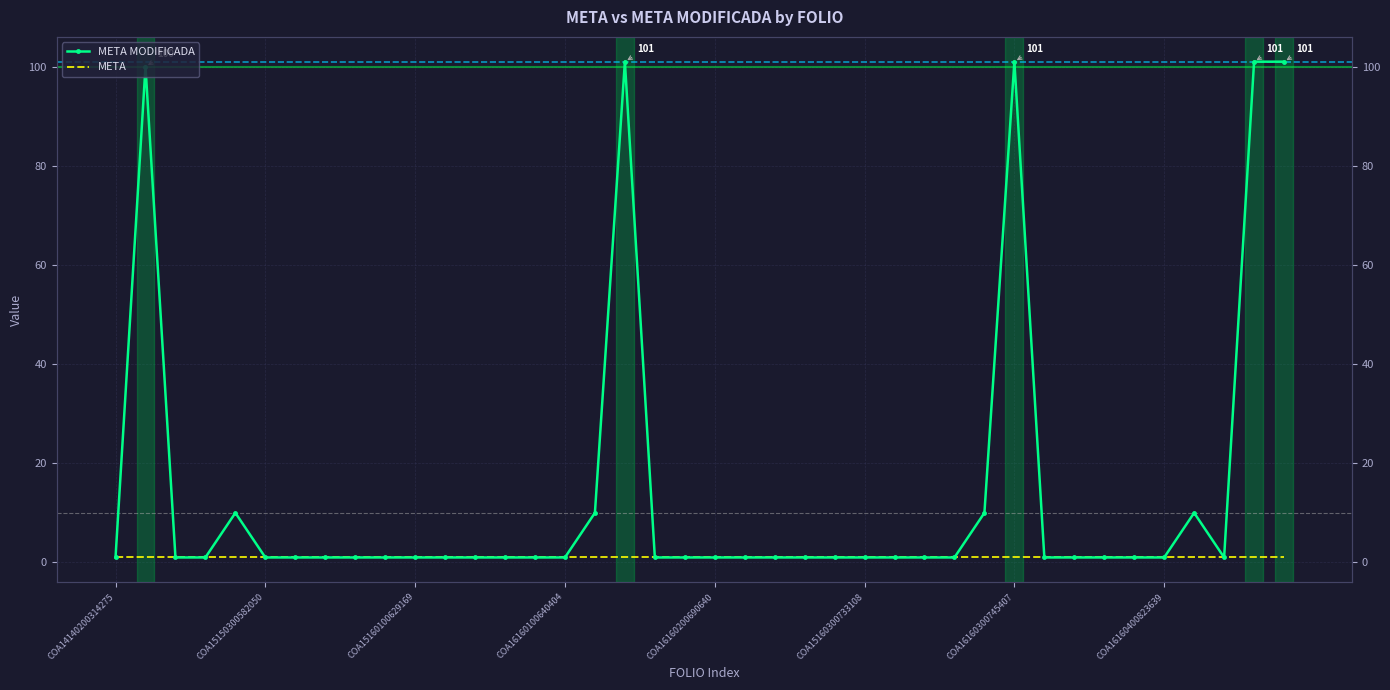

True or false: META has a value of 0 at 18.

False